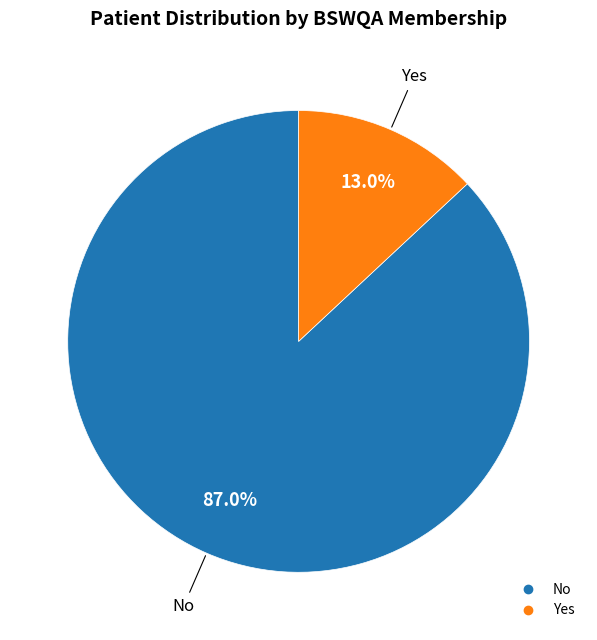

Does any single category account for the majority?

Yes